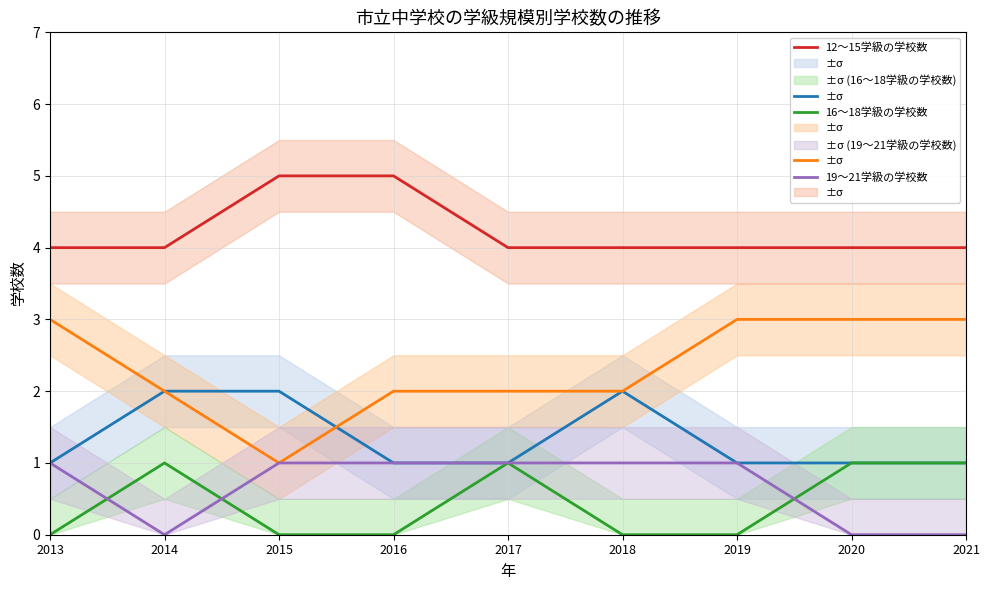

What is the difference between the maximum and minimum values in the 10～11学級の学校数 series?

2